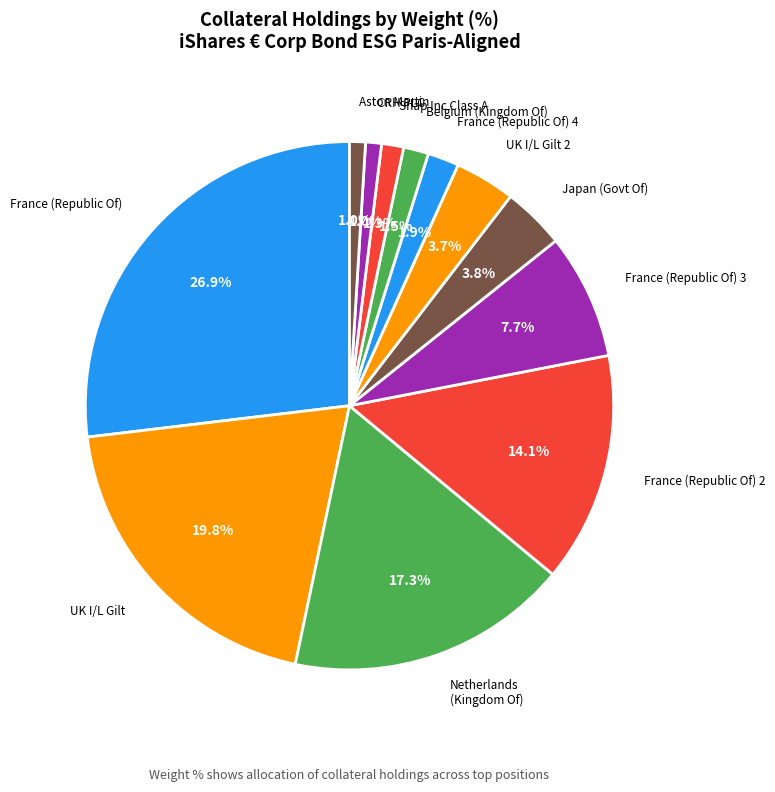

Is there any slice that represents more than half of the pie?

No